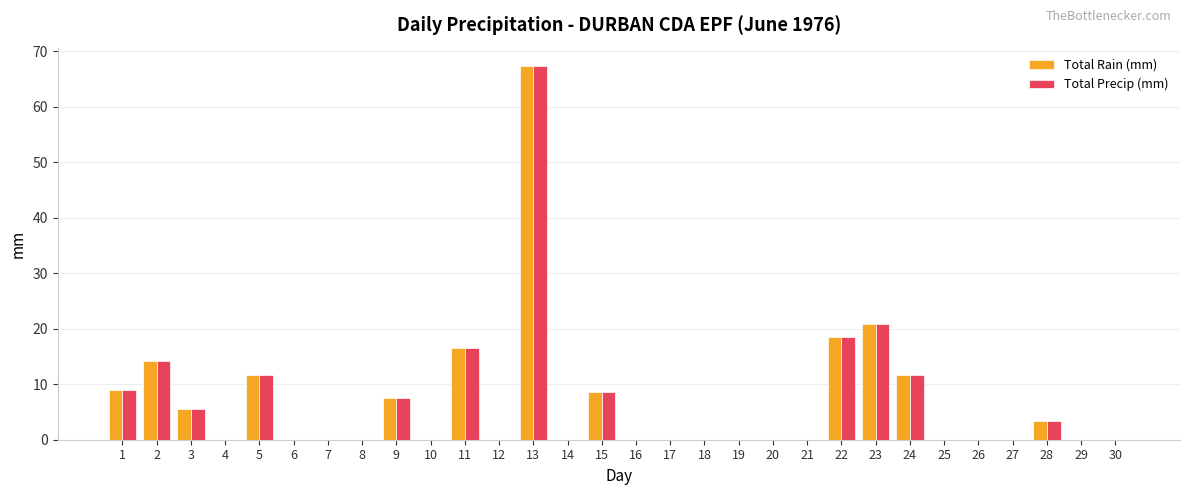

What is the sum of all Total Rain (mm) values?

194.7